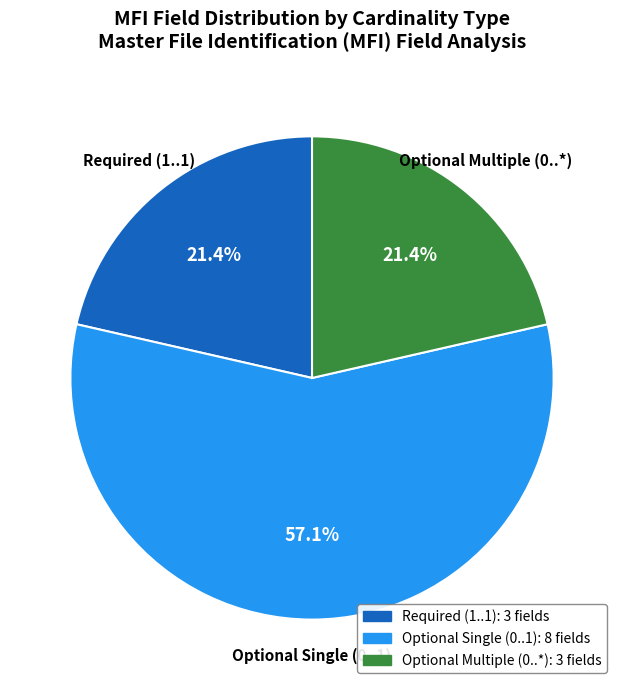

To the nearest percent, what is the difference between the largest and smallest slice percentages?

36%